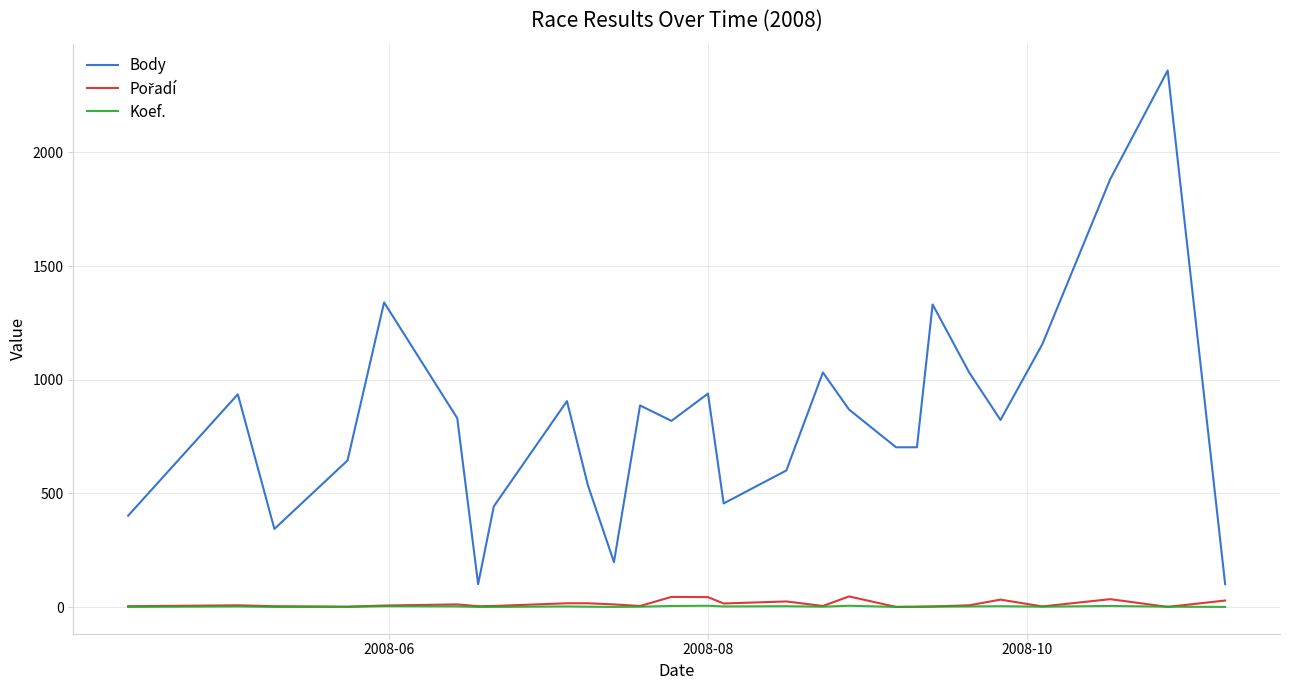

True or false: Body and Koef. intersect in this chart.

False